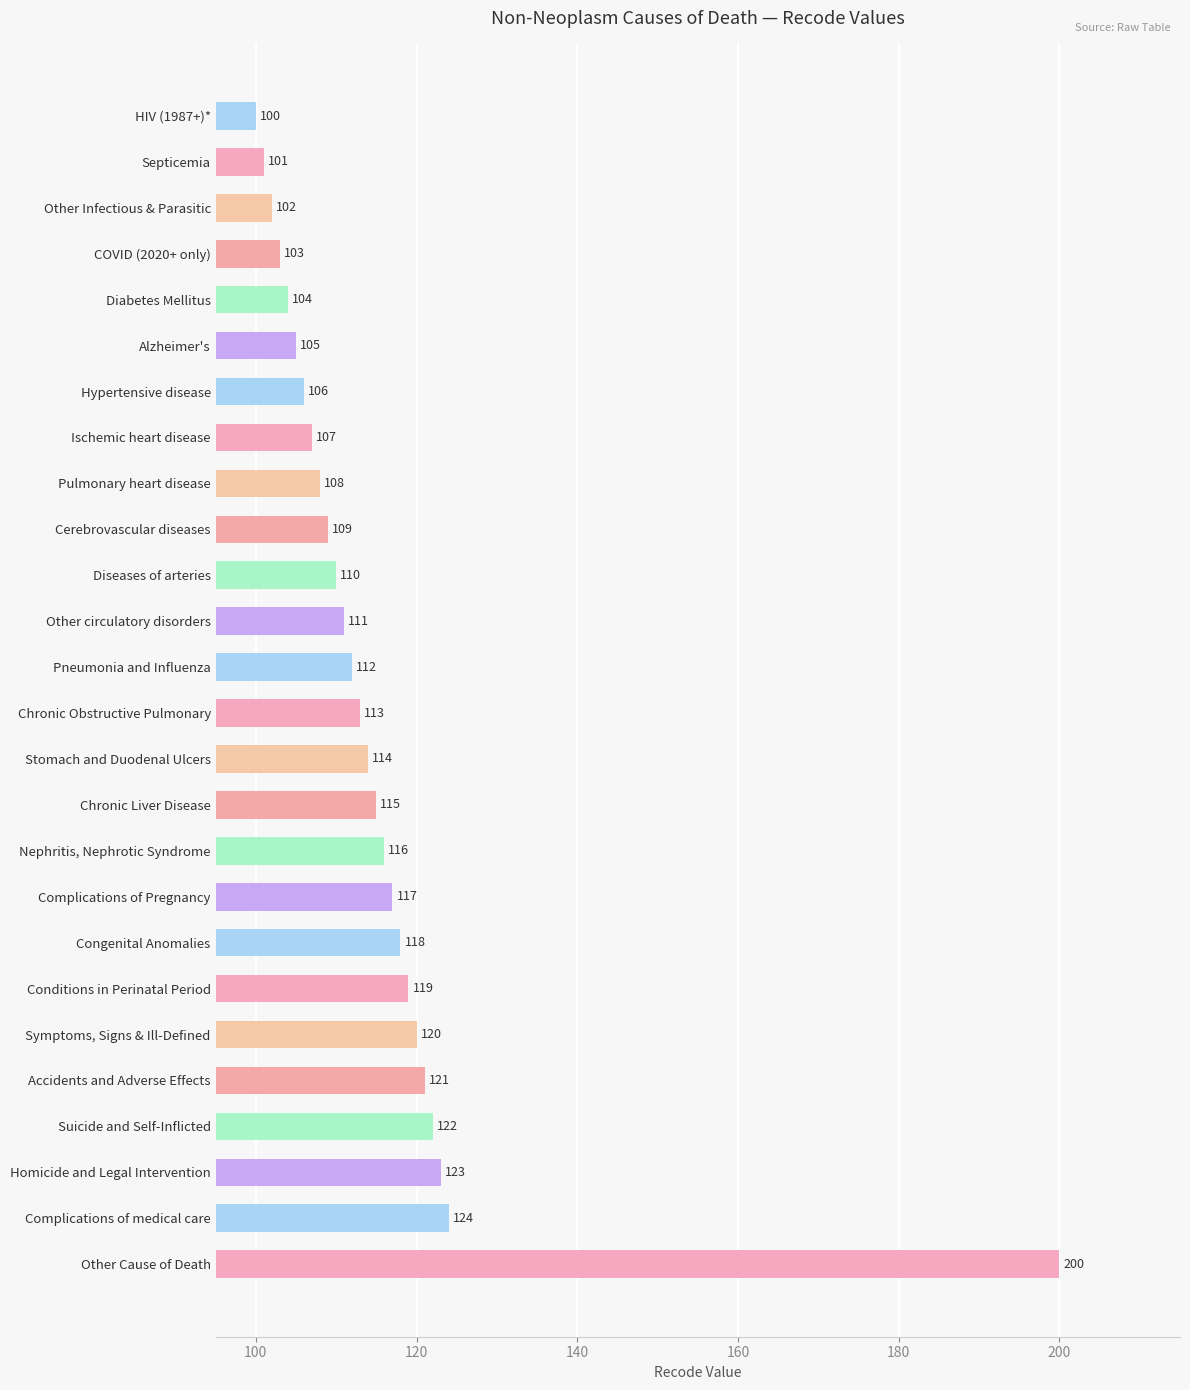

Reading top to bottom, list all the values displayed in this chart.

100	101	102	103	104	105	106	107	108	109	110	111	112	113	114	115	116	117	118	119	120	121	122	123	124	200